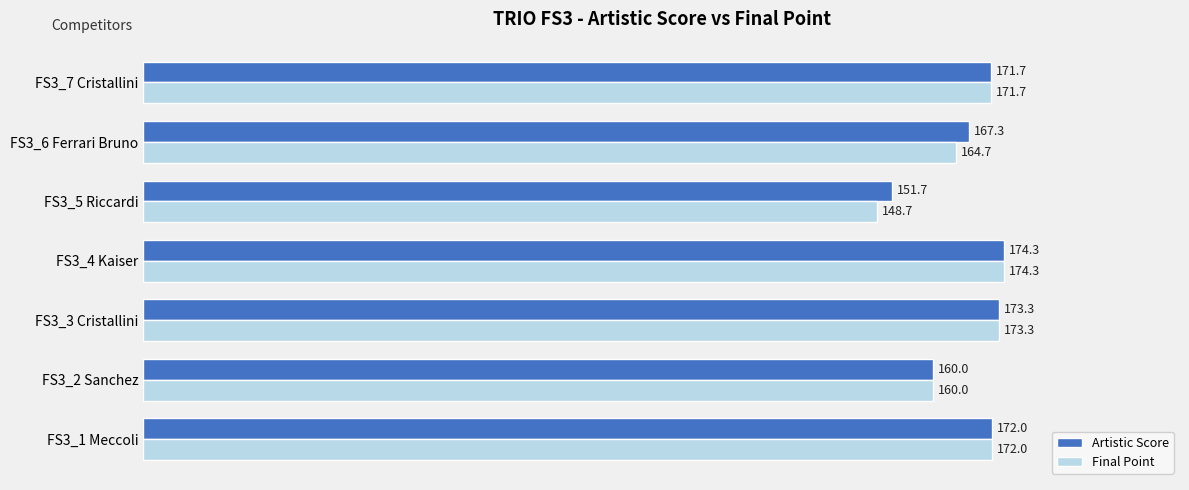

What is the highest value of the Artistic Score series?

174.3